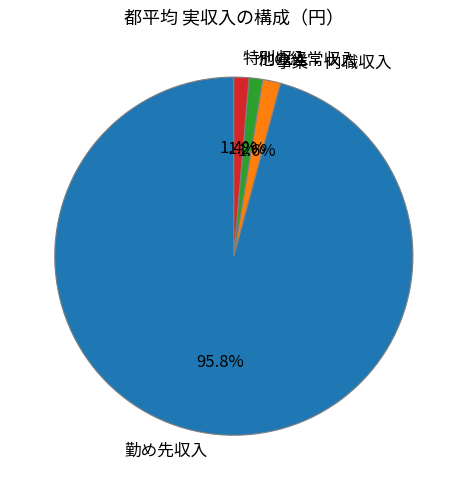

The 他の経常収入 slice represents 1% of the pie. True or false?

True